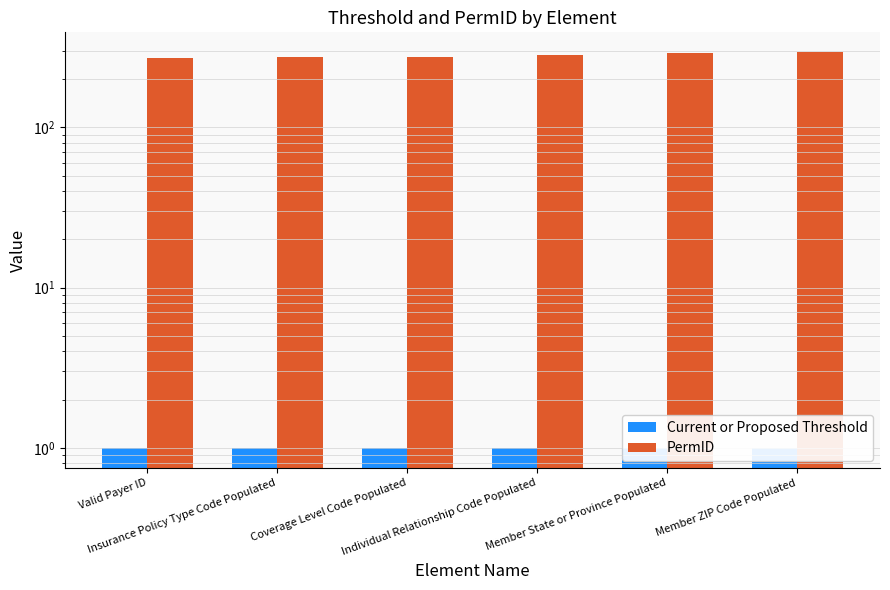

Which series has the widest spread of values?

PermID